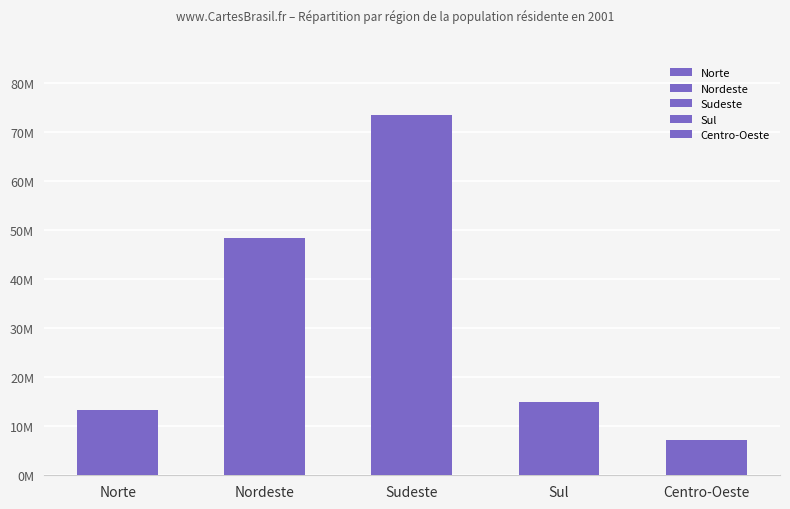

Read the value at Sul, to the nearest 50.

15022050